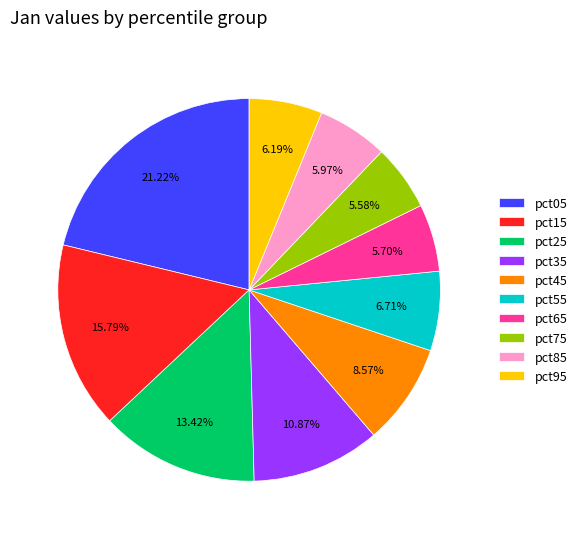

Combined, what portion of the pie is pct55 and pct75?

12.3%